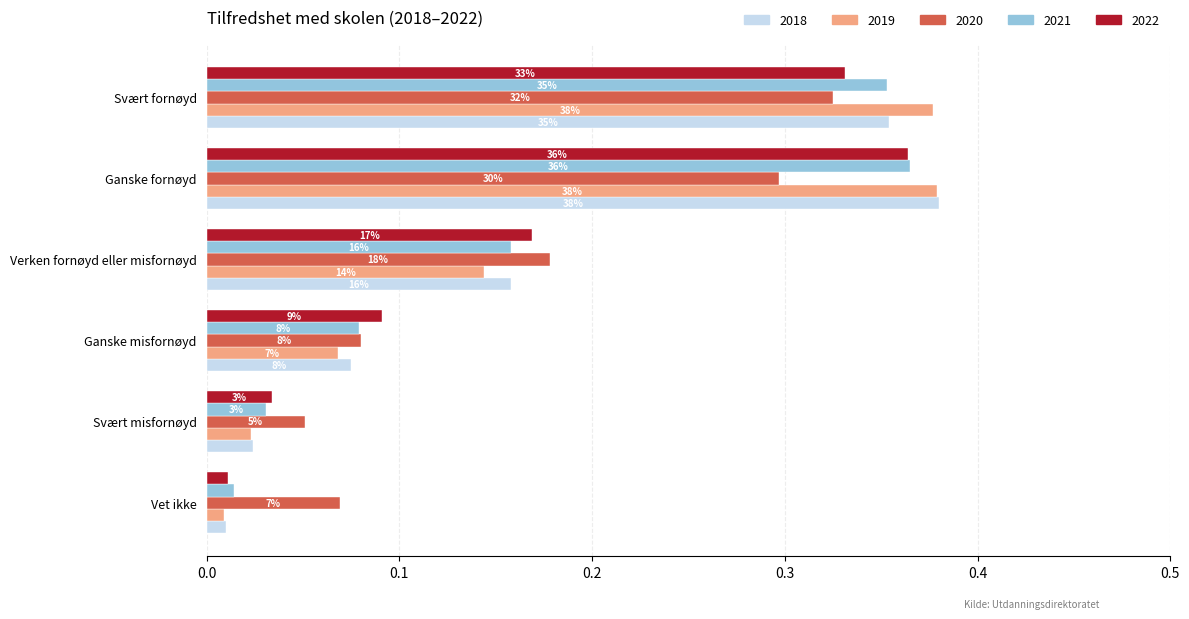

What are all the series names shown in the legend?

2018, 2019, 2020, 2021, 2022